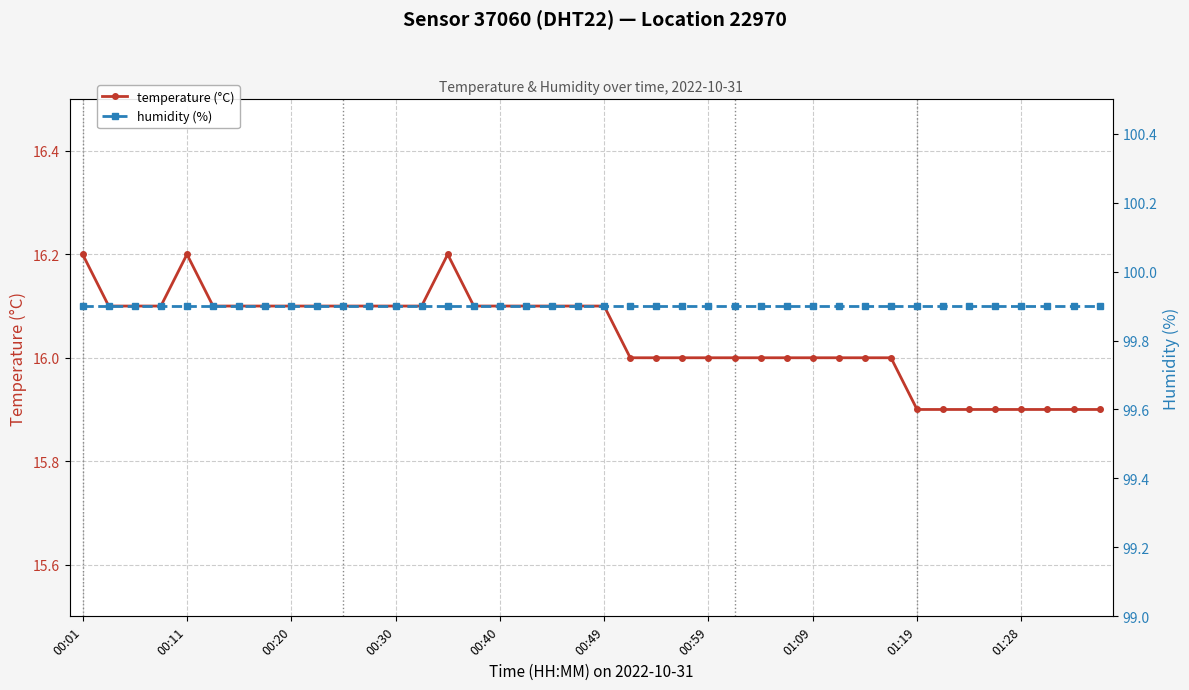

In temperature (°C), how many points are higher than both neighbors (excluding endpoints)?

2